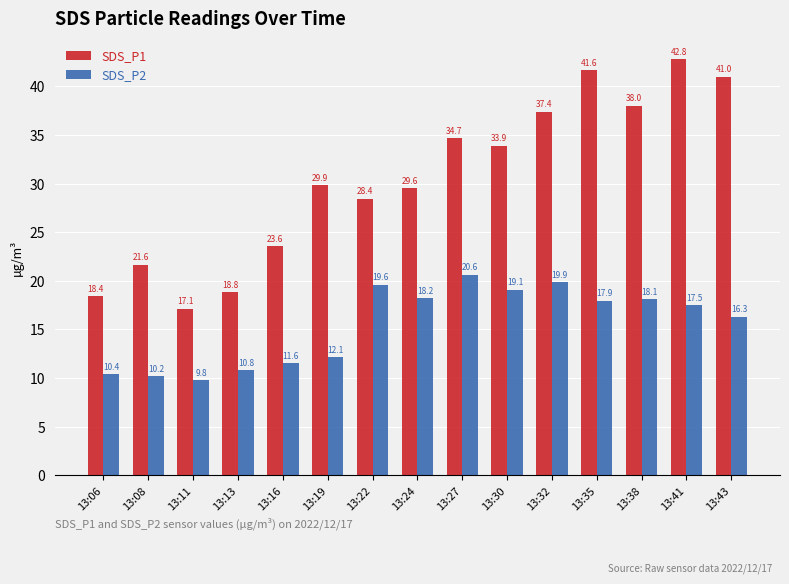

What is the difference between the maximum and minimum values in the SDS_P2 series?

10.8